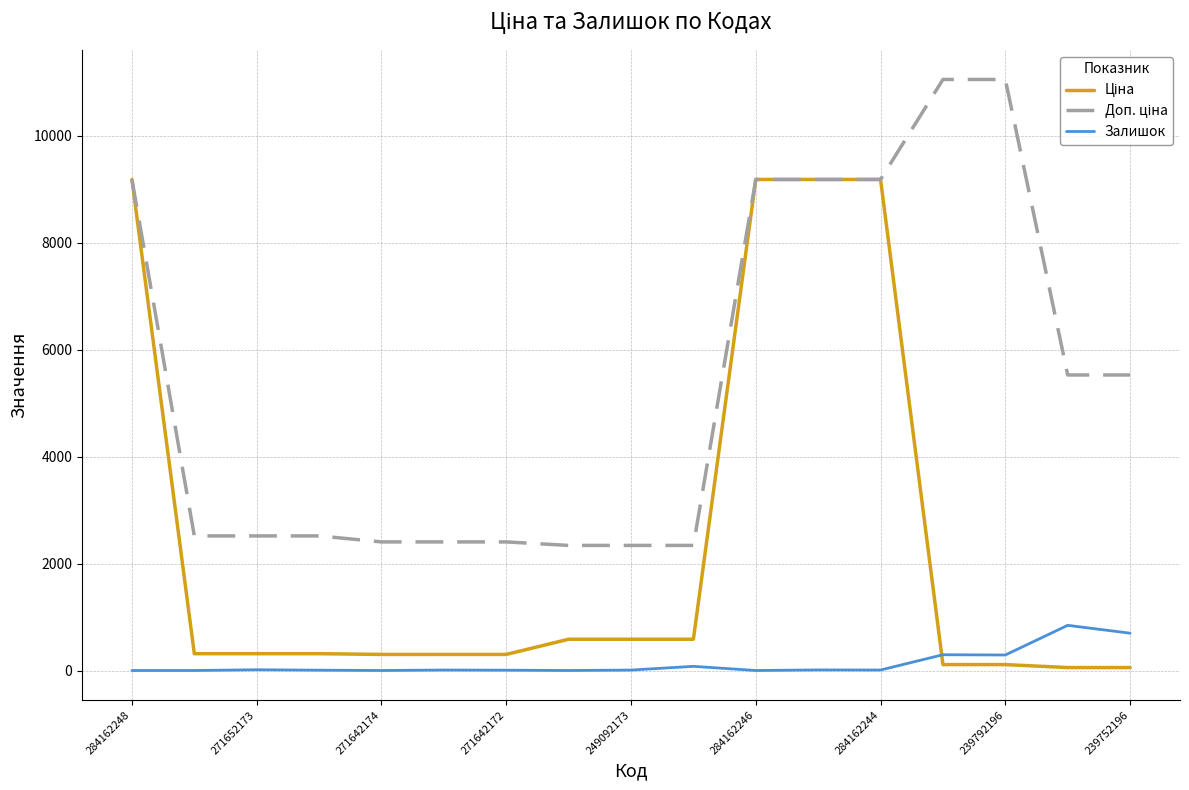

At how many categories does at least one series exceed 397?

17